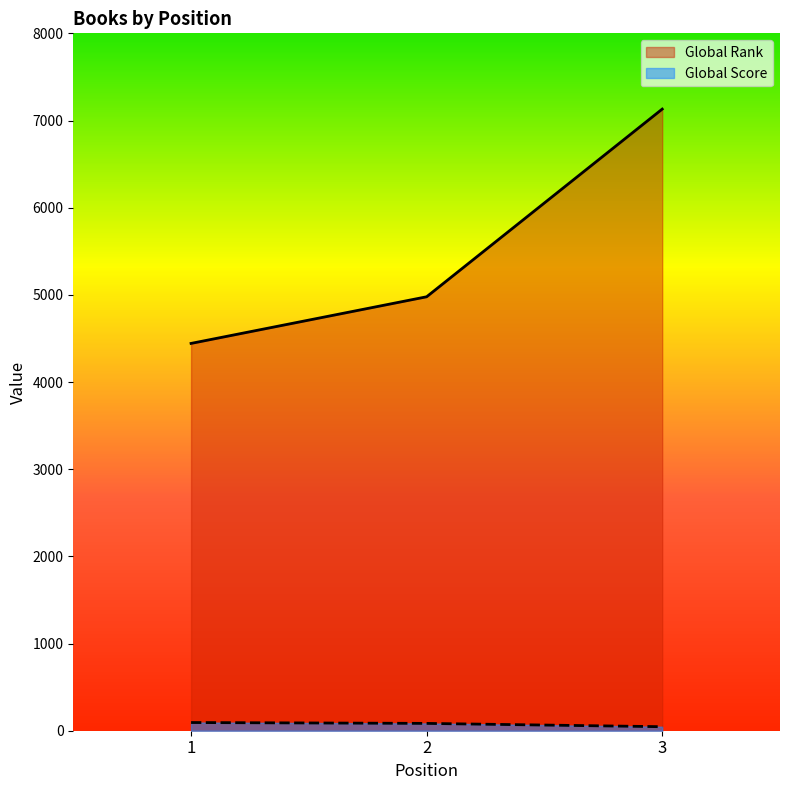

What is the difference between the Global Score values at 3 and 1?

48